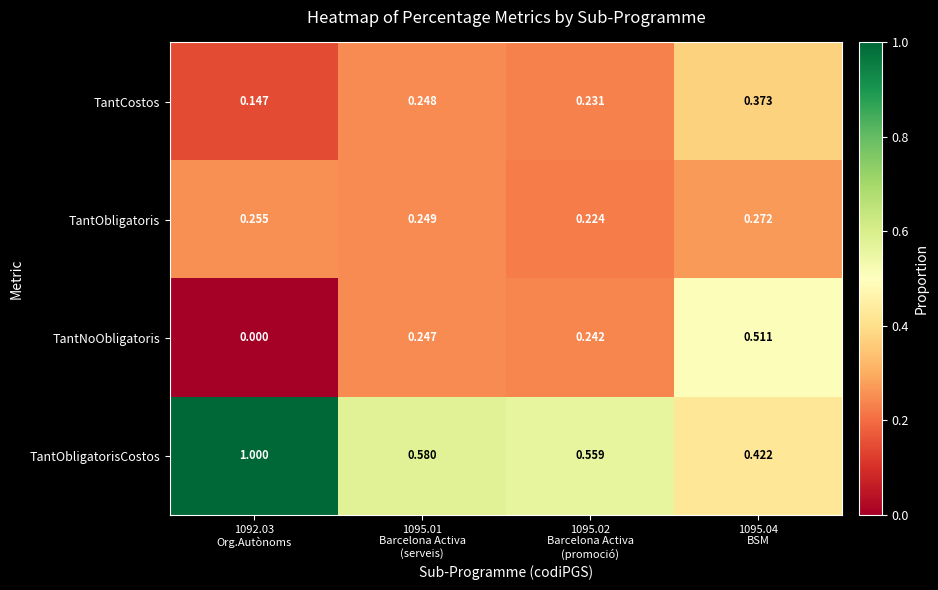

Which series has the widest spread of values?

TantObligatorisCostos